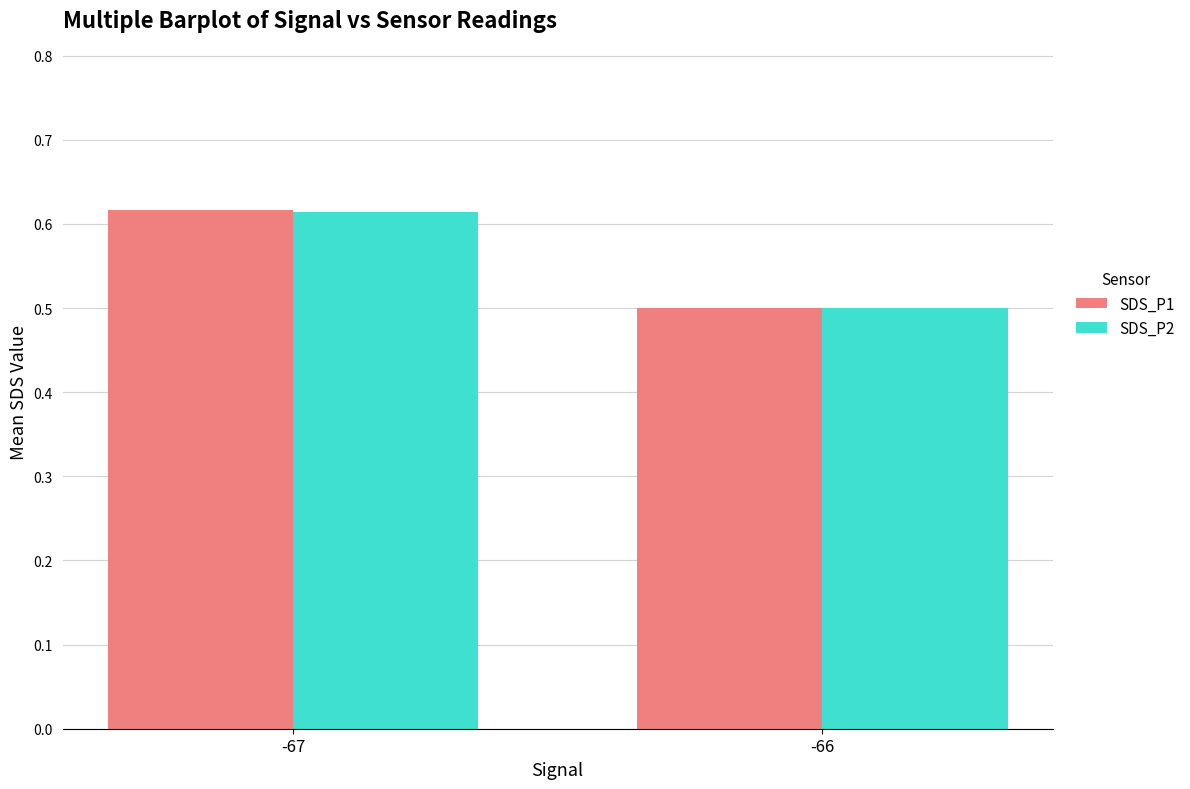

Which series changed the most between -67 and -66?

SDS_P1